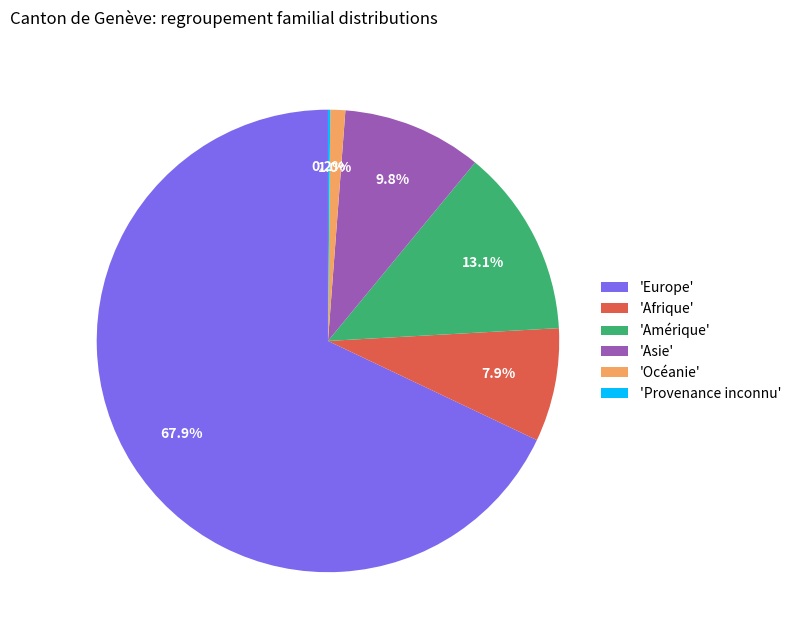

What is the largest slice in the pie chart?

'Europe'